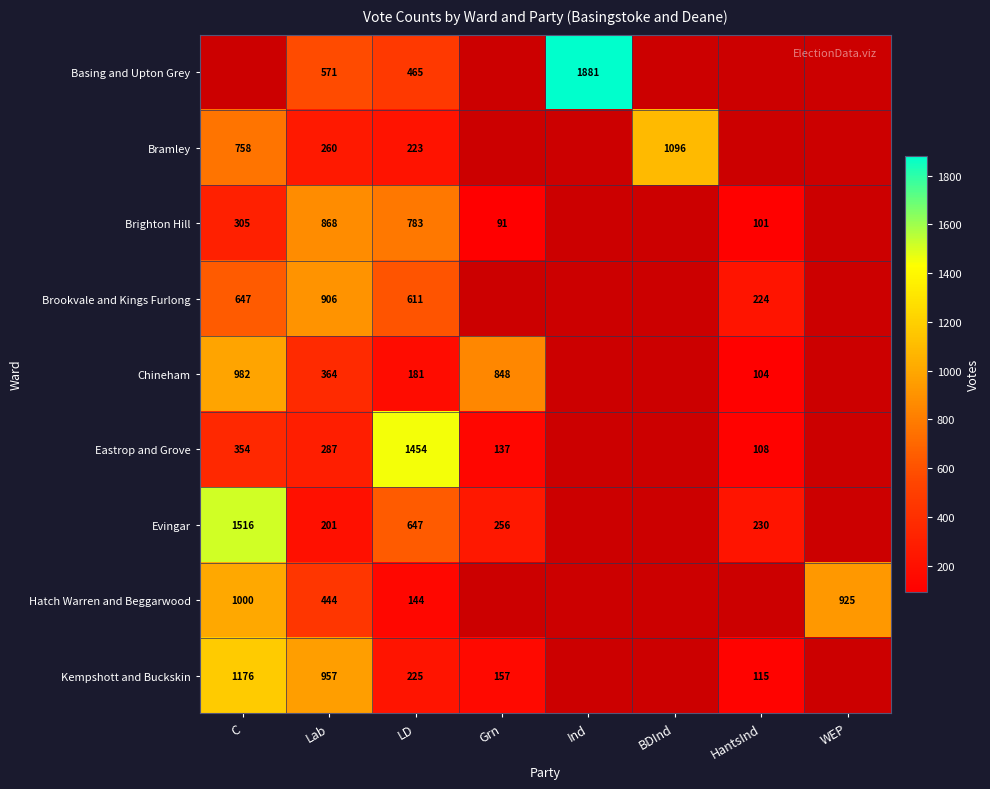

The Brookvale and Kings Furlong series shows 611 at LD. True or false?

True